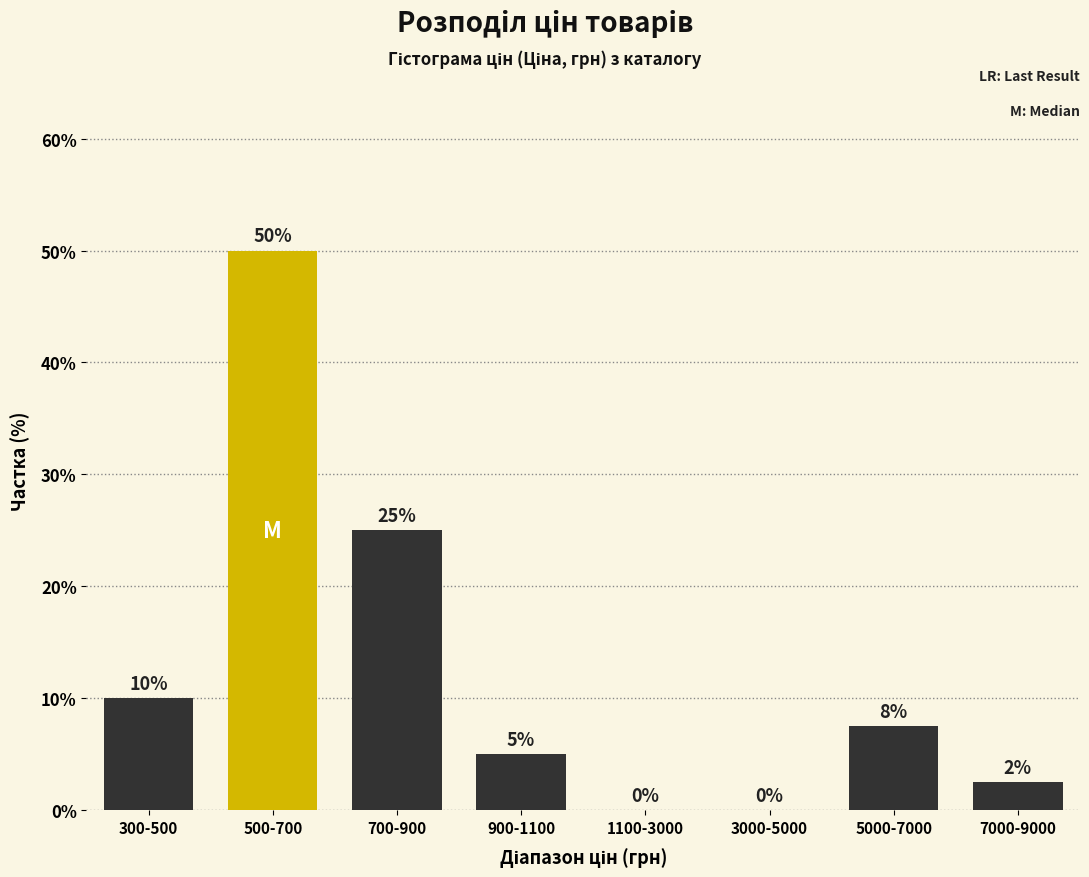

Approximately how many times larger is the value at 300-500 compared to 700-900?

0.4